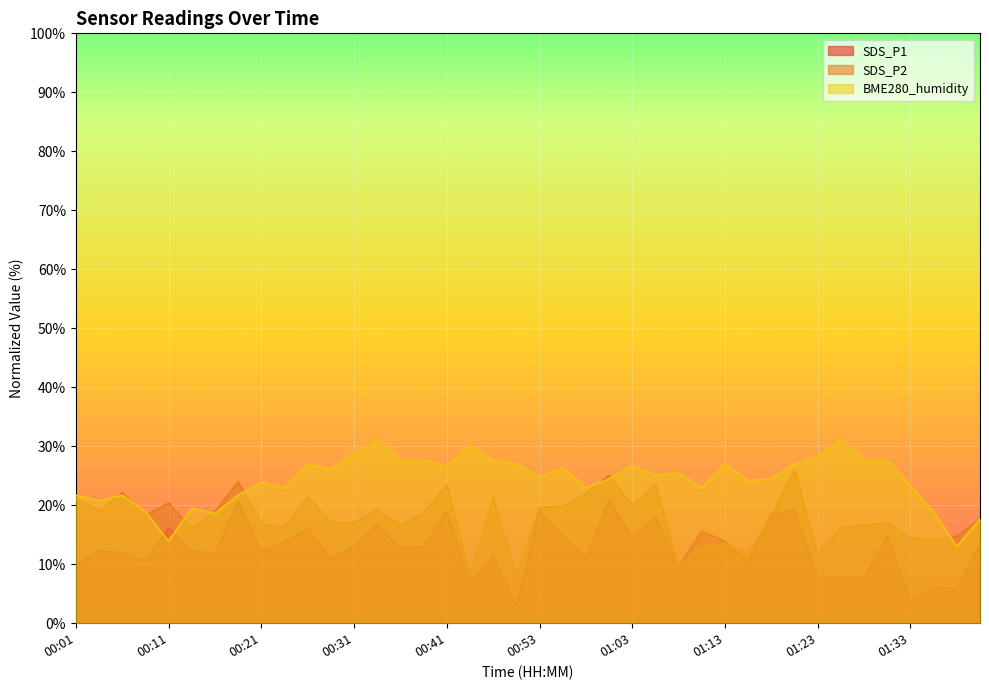

At how many categories does at least one series exceed 19?

35